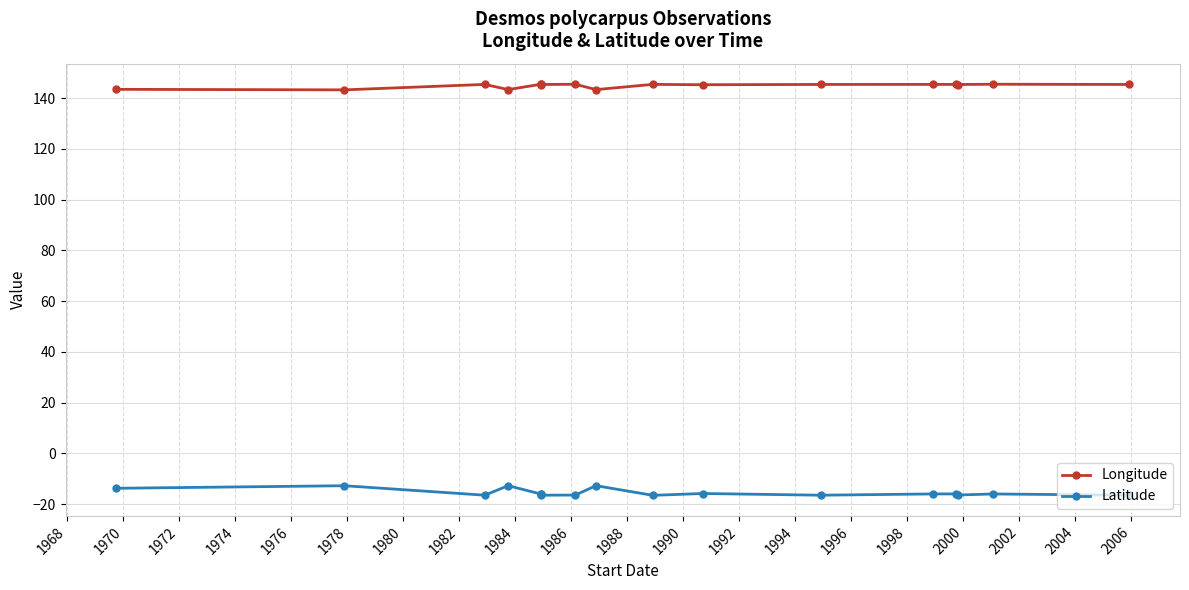

List the series in order of their overall mean, highest first.

Longitude, Latitude